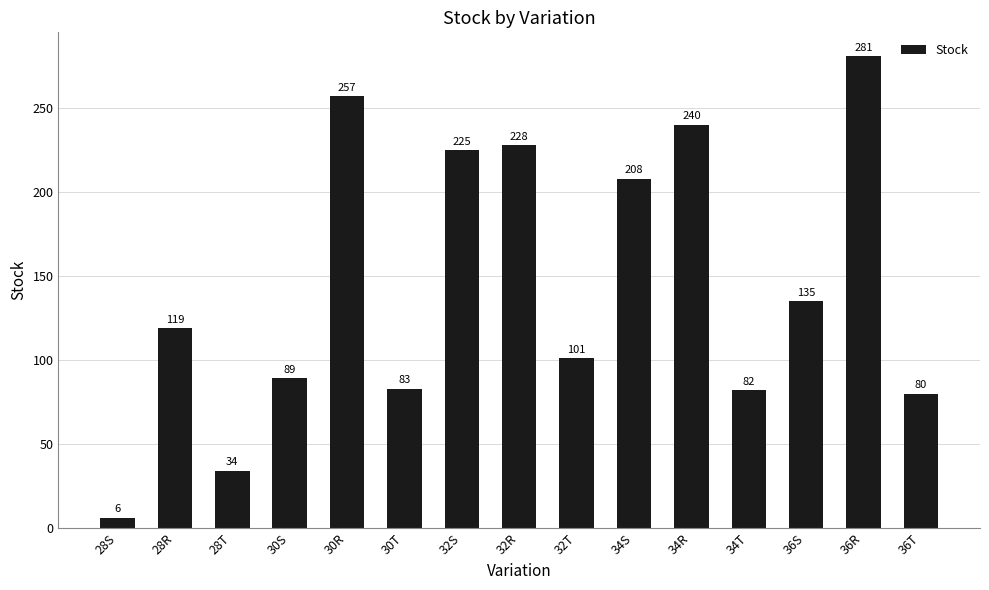

How many data points does each series have?

15